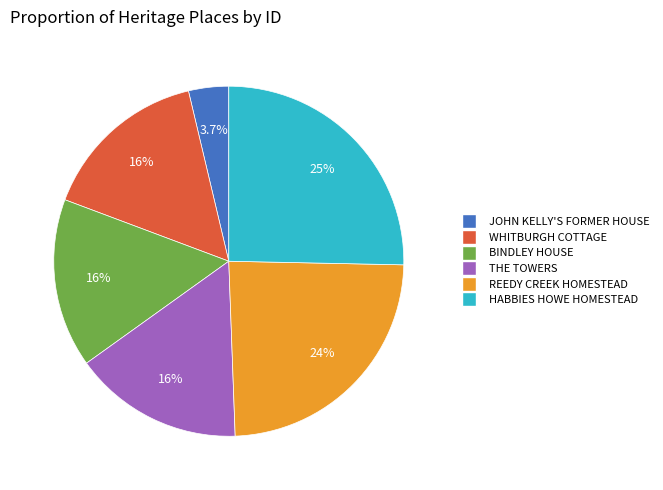

To the nearest percent, what percentage of the pie is BINDLEY HOUSE?

16%